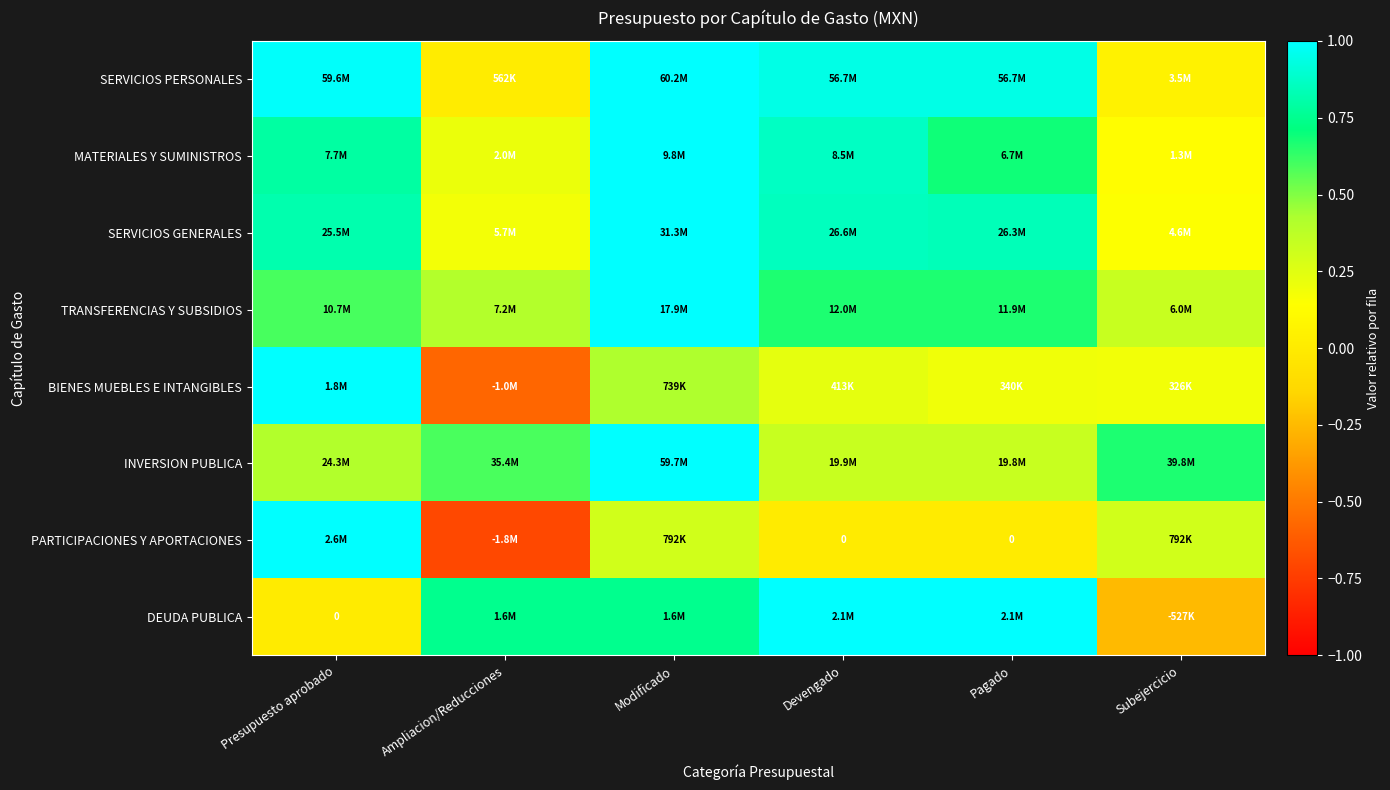

At which label does INVERSION PUBLICA reach its minimum?

Pagado